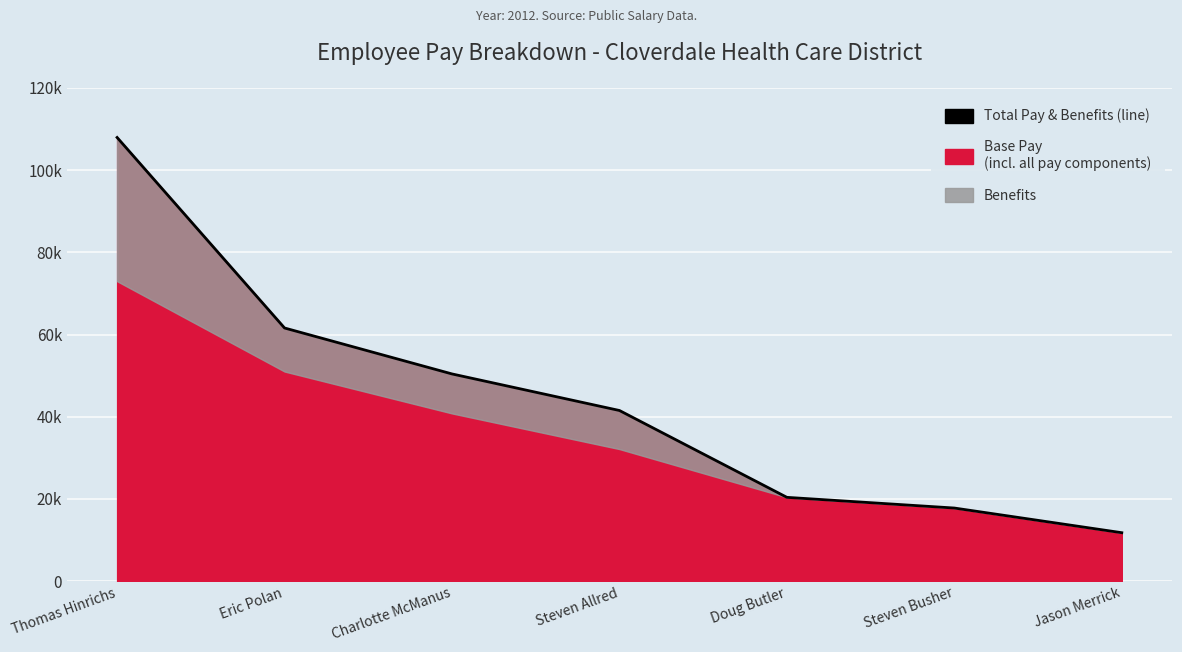

What is the difference between the values at Eric Polan and Thomas Hinrichs?

46332